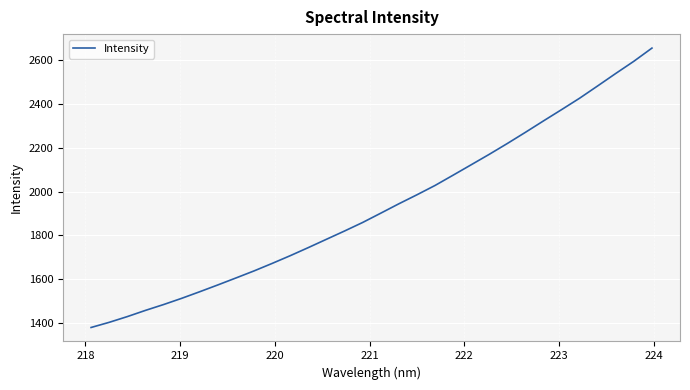

What is the difference between the maximum and minimum values?

1276.7